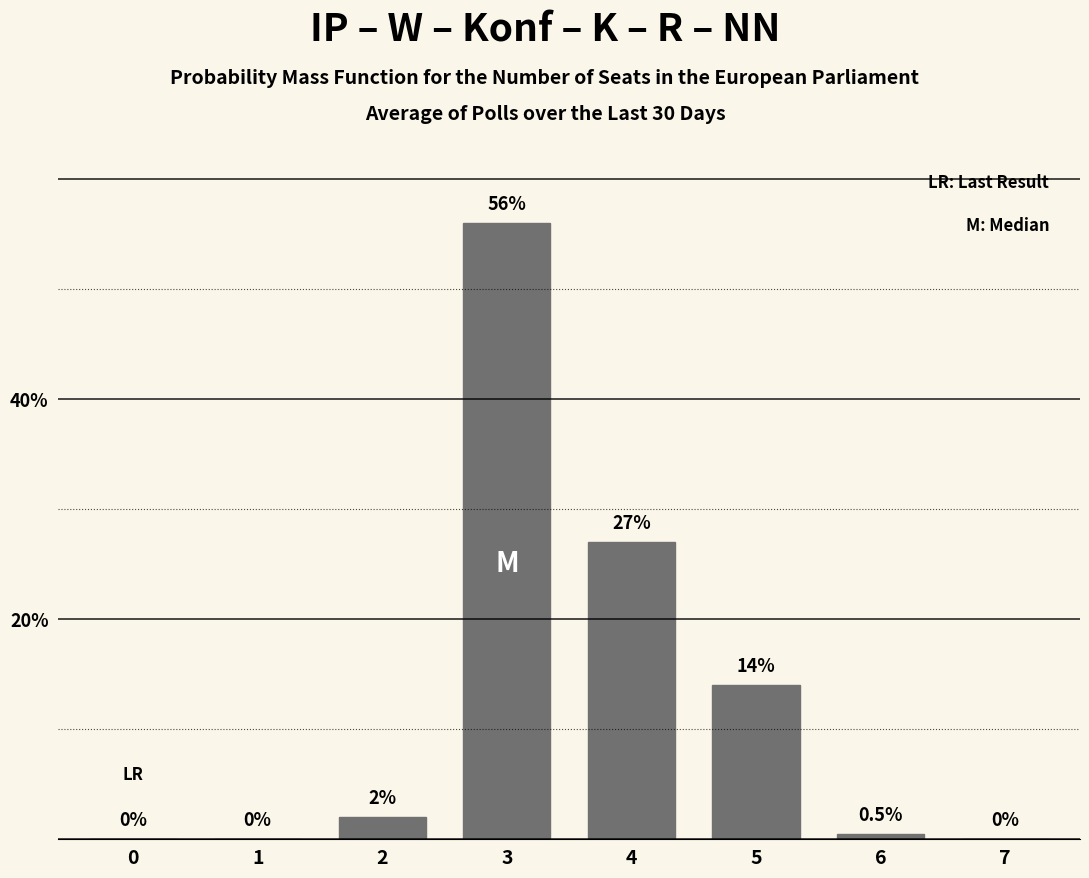

Reading left to right, extract all data points from this chart.

0=0.0	1=0.0	2=2.0	3=56.0	4=27.0	5=14.0	6=0.5	7=0.0